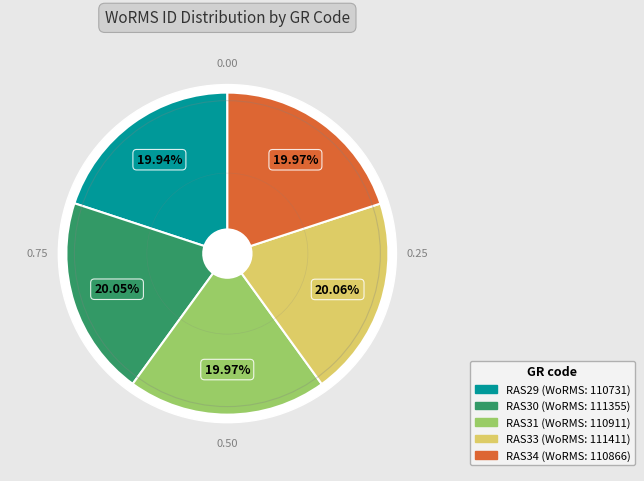

How many slices are in this pie chart?

5